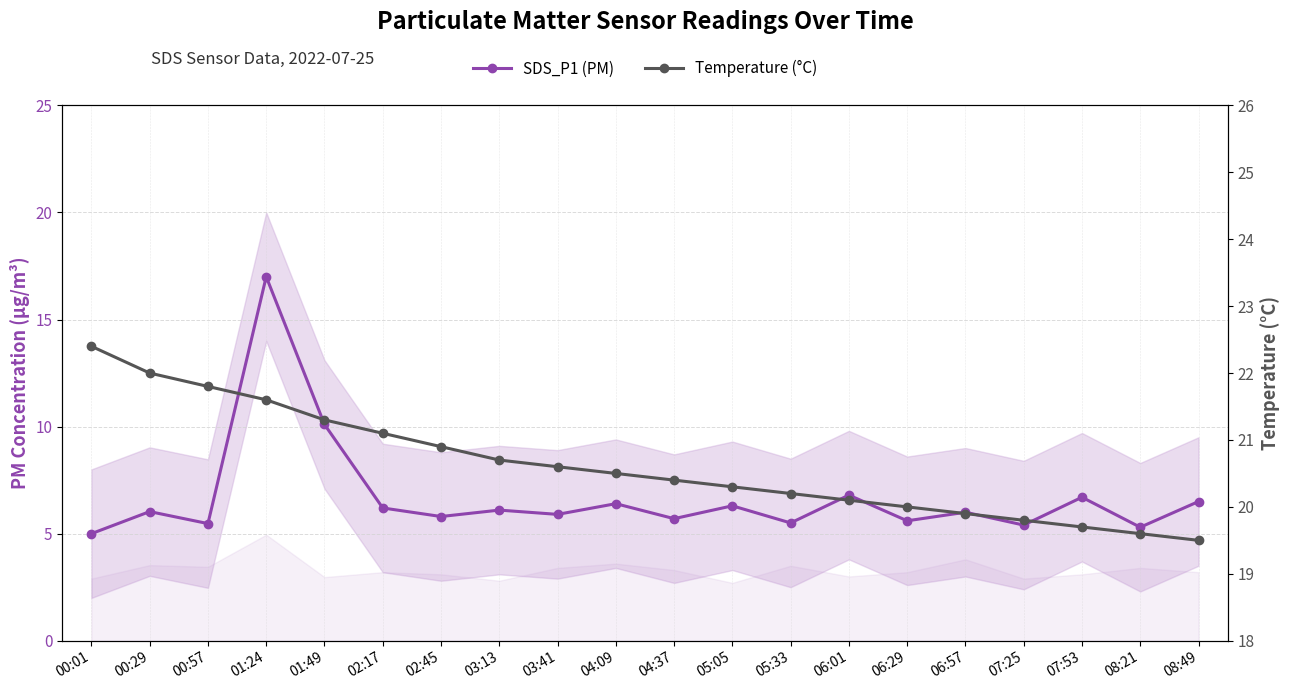

At which label is SDS_P1 (PM) closest to 11?

01:49